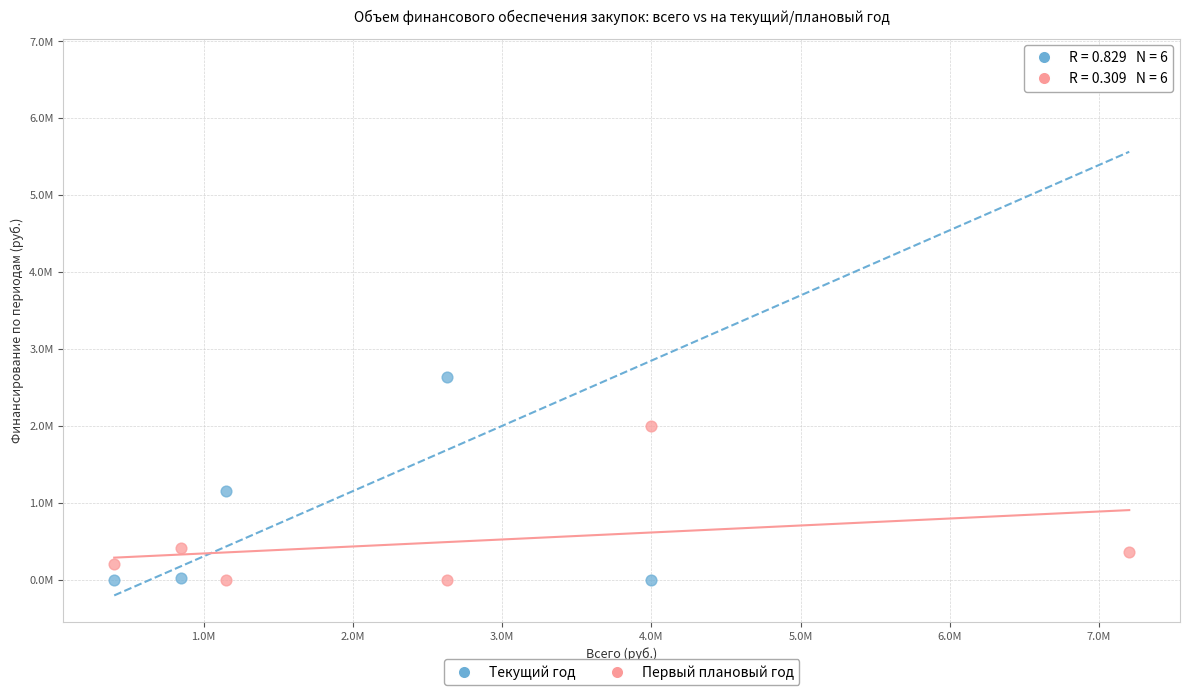

Which series has the largest Y range (max minus min)?

Текущий год